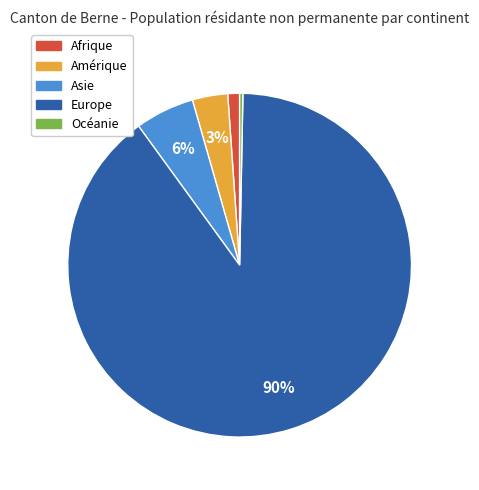

Which category accounts for the majority?

Europe